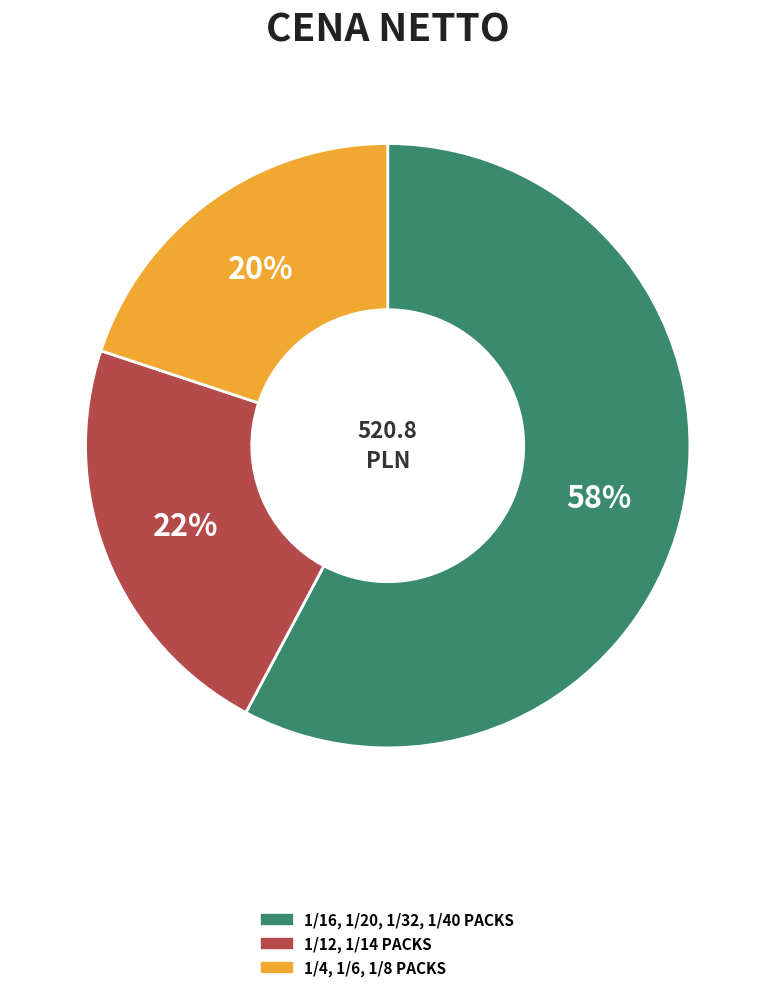

To the nearest percent, what is the average slice percentage?

33%